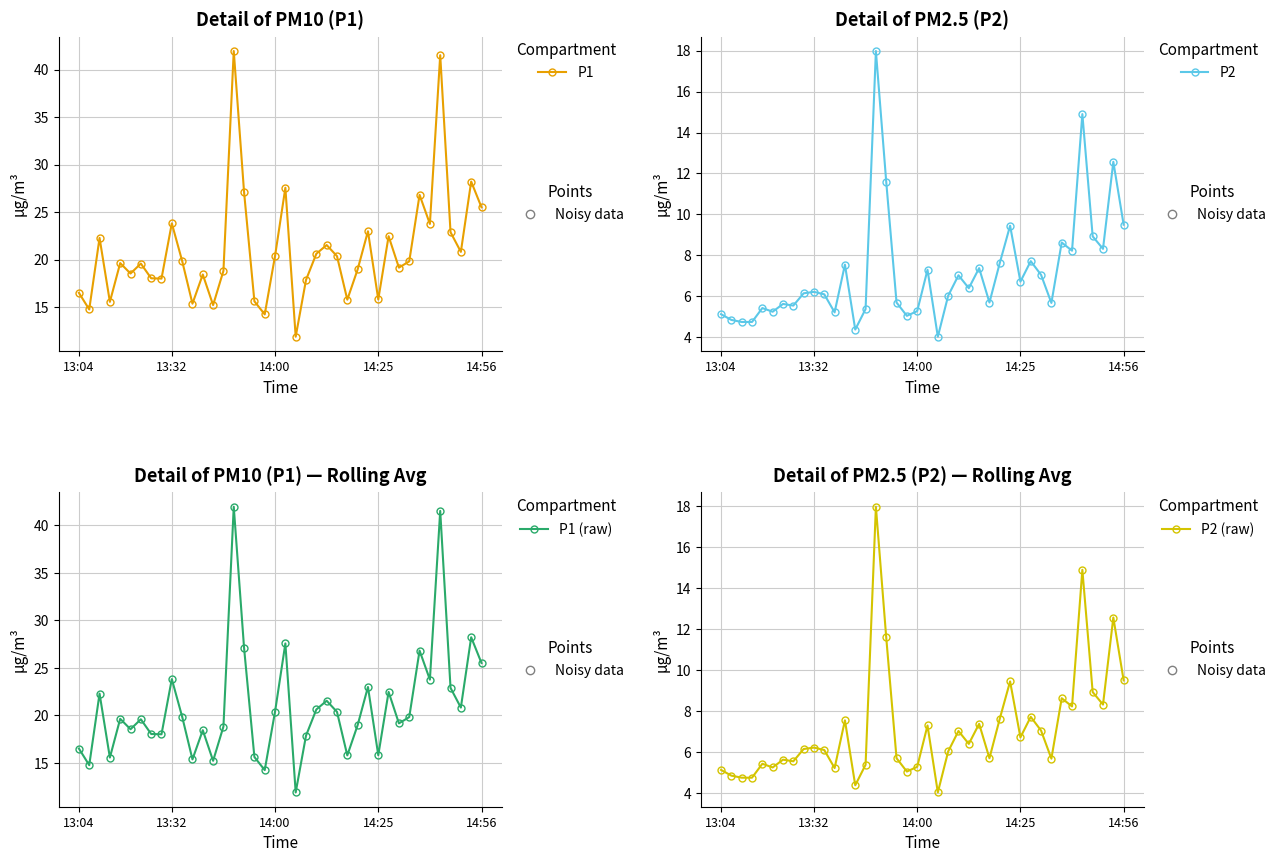

At which category is the sum across all series the highest?

15